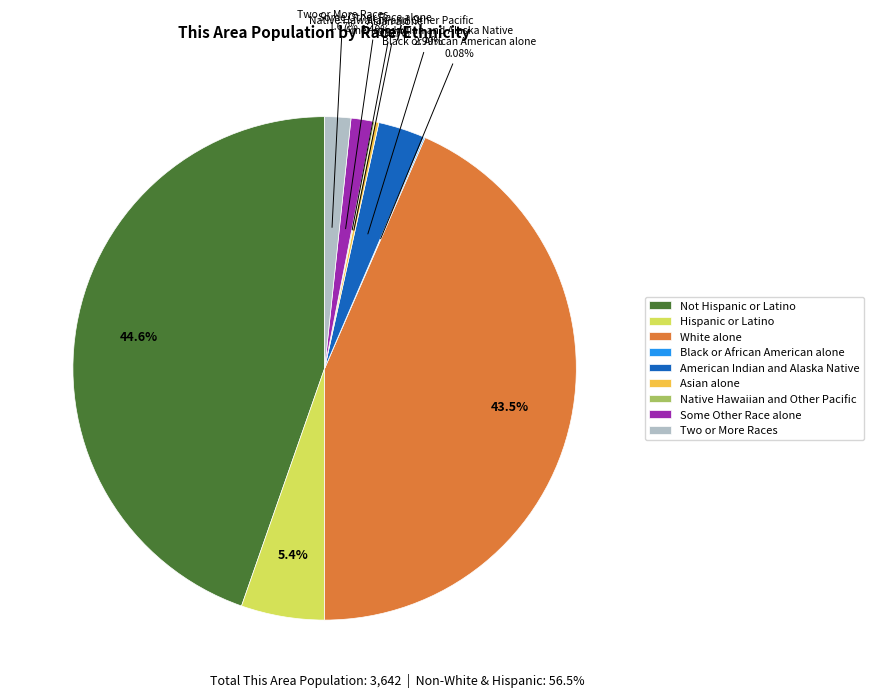

Is it true that Two or More Races is 2% of the pie?

True